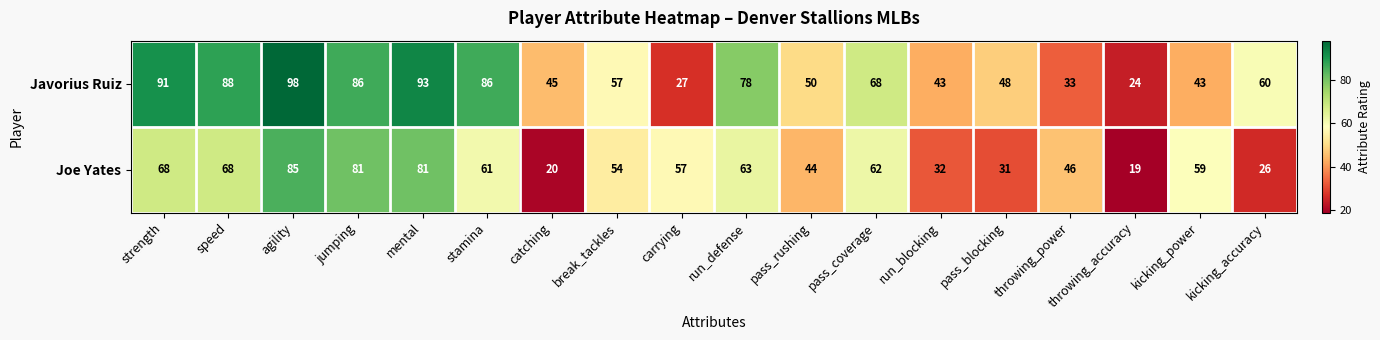

At which category is the sum across all series the highest?

agility